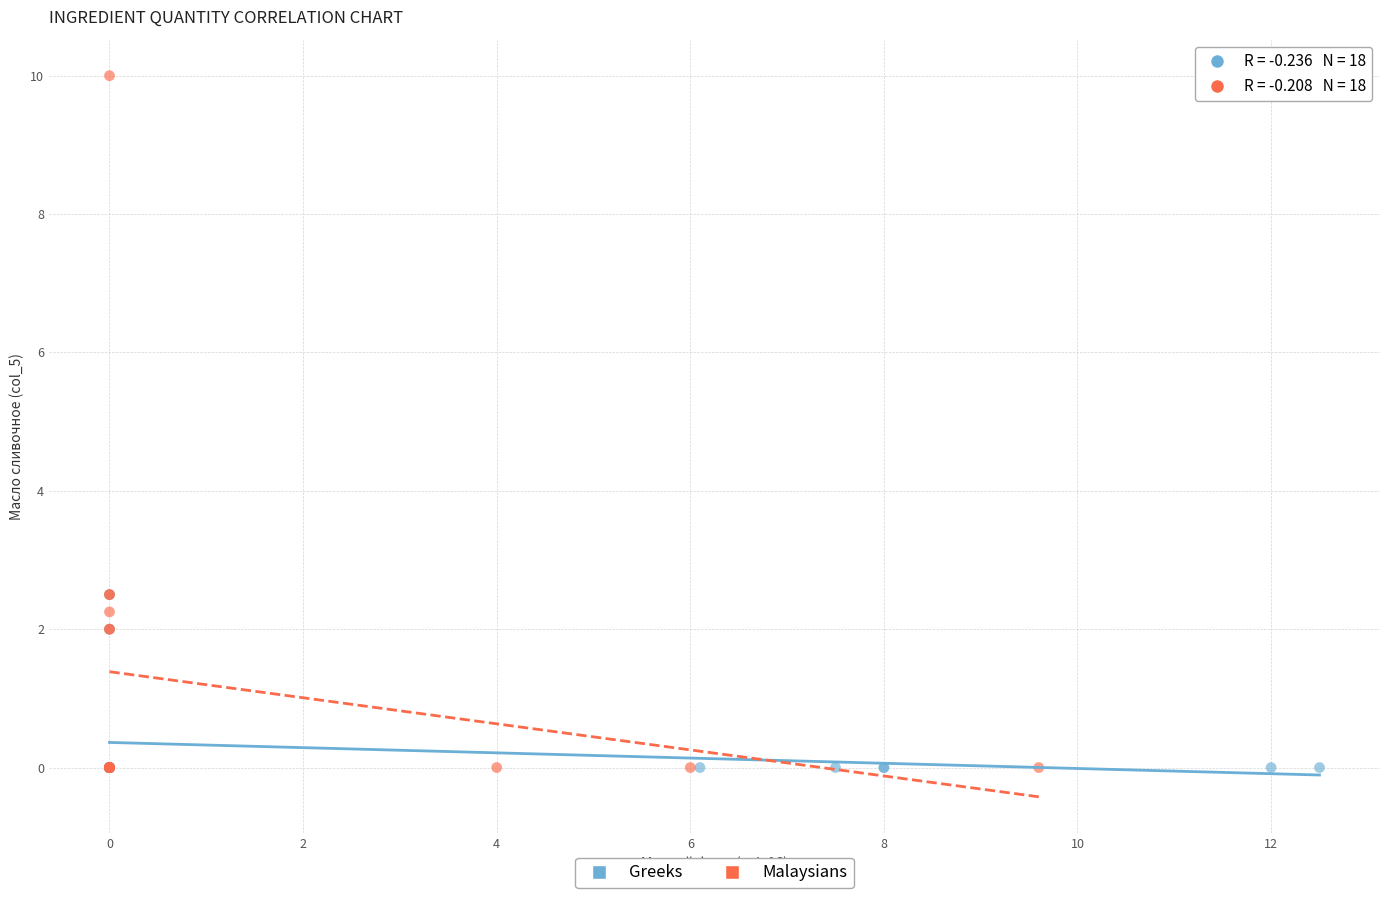

Which series reaches the maximum Y coordinate?

Malaysians